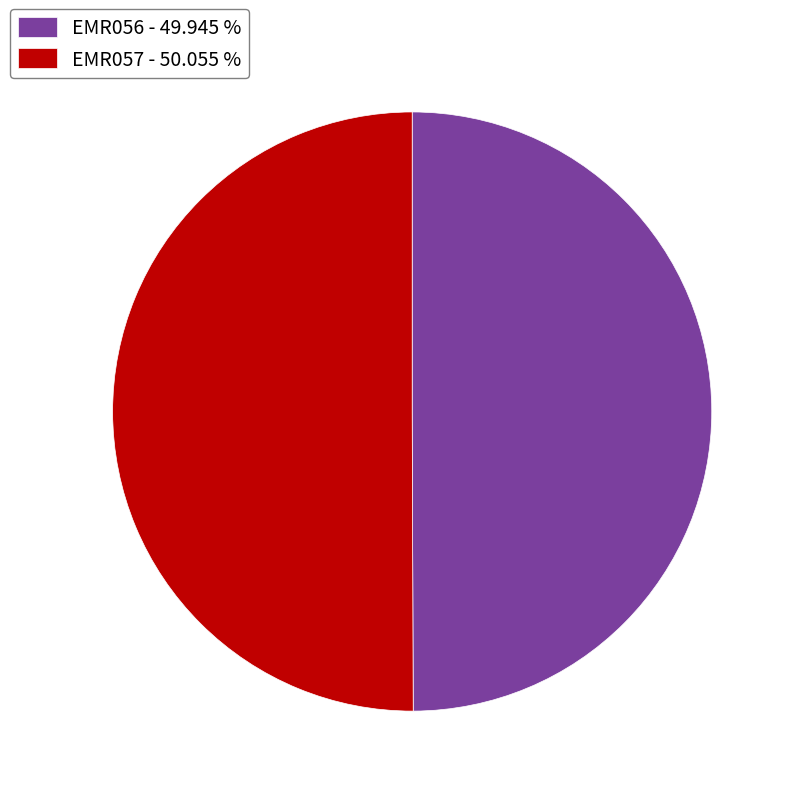

What is the ratio of the value at EMR057 - 50.055 % to the value at EMR056 - 49.945 %?

1.0